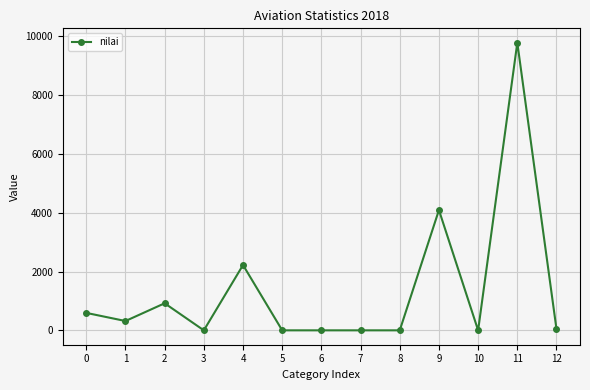

True or false: the data shows 920 at 2.

True